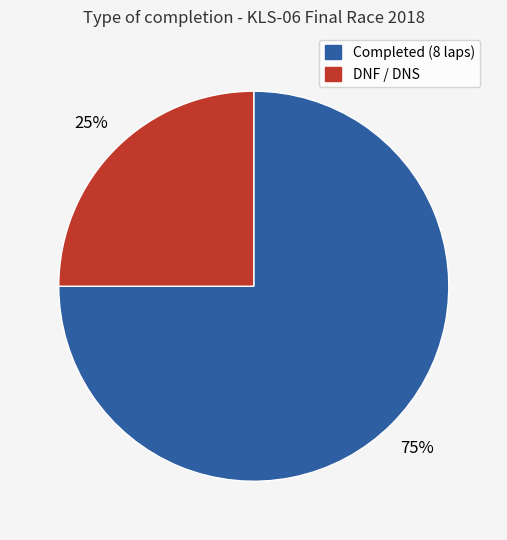

Count the number of slices in the pie.

2